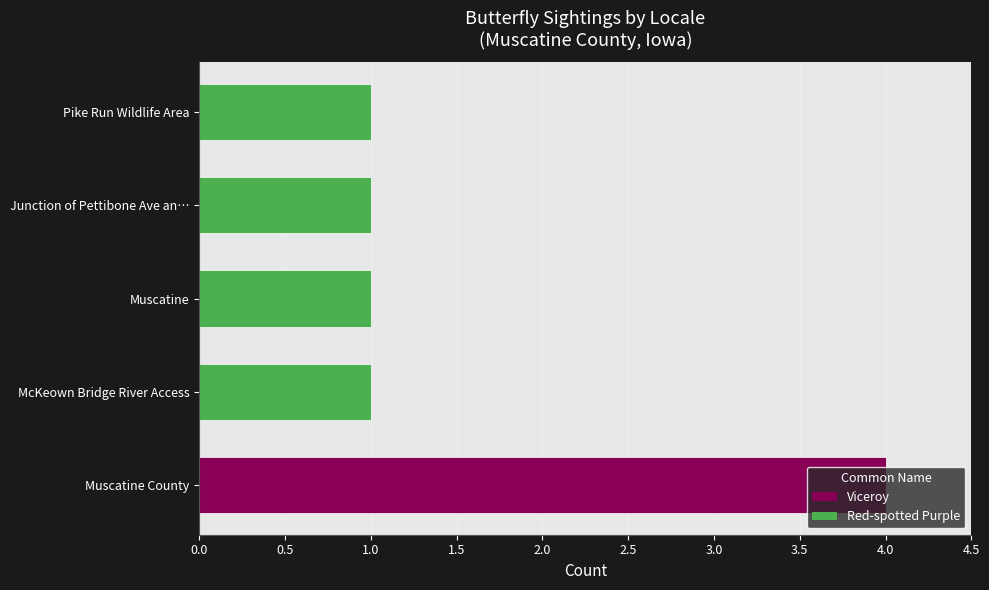

Are the bars grouped side by side (vs. stacked)?

No